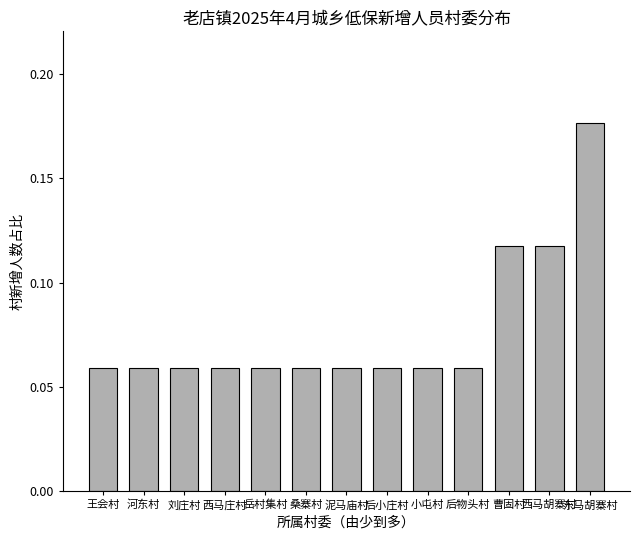

Is it true that the value at 后小庄村 is 0.0?

False